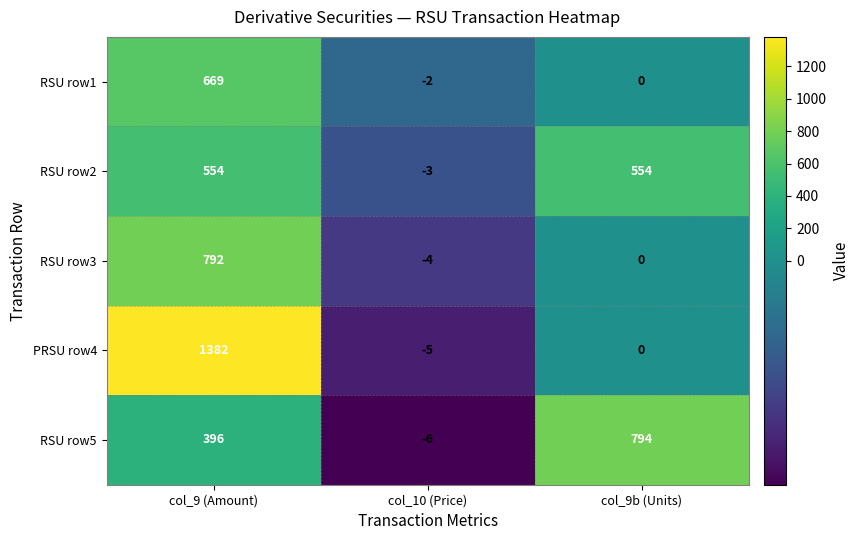

The value of RSU row5 at col_9b (Units) is 552. True or false?

False